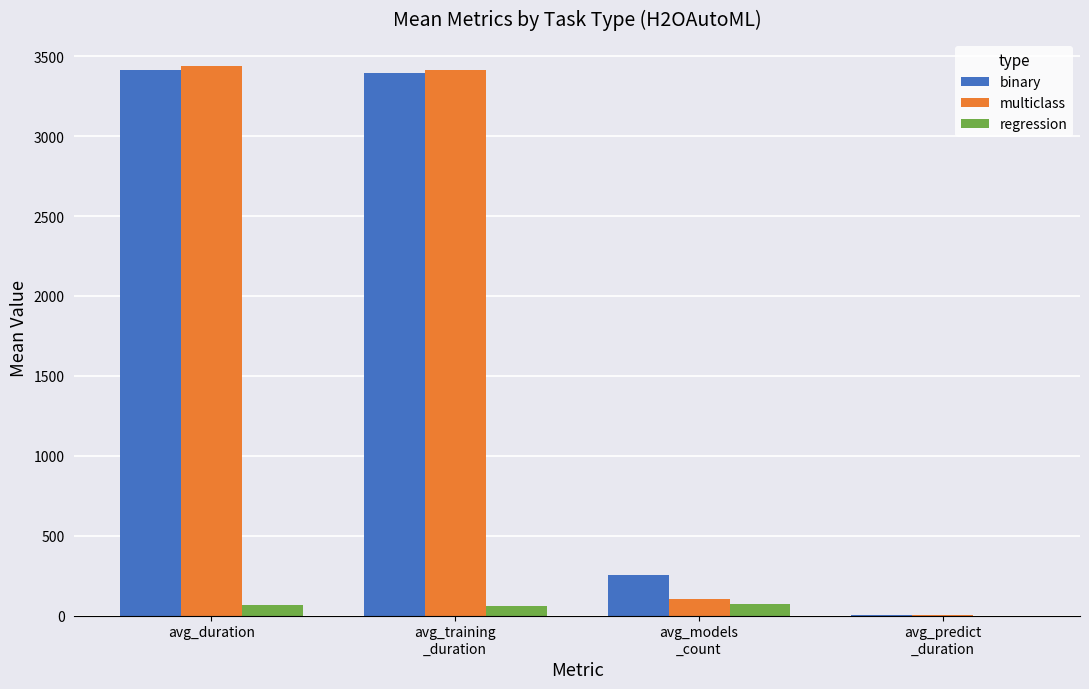

Is the value of binary at avg_training
_duration greater than the value of regression at avg_duration?

Yes